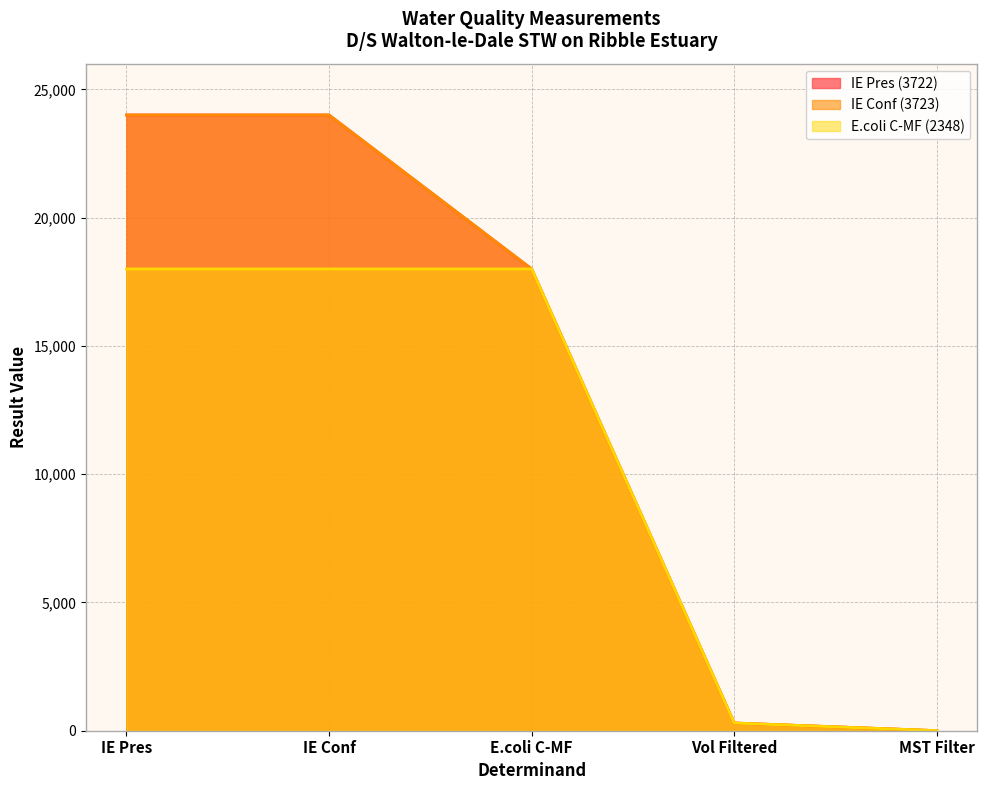

True or false: E.coli C-MF (2348) and IE Conf (3723) intersect in this chart.

False